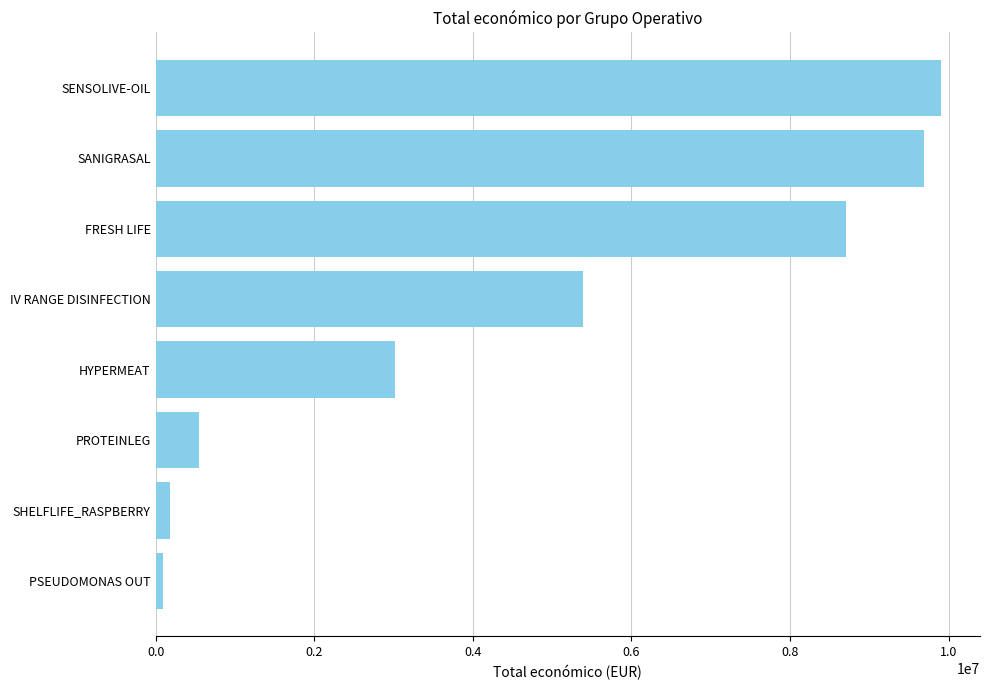

Which has a higher value, PSEUDOMONAS OUT or PROTEINLEG?

PROTEINLEG